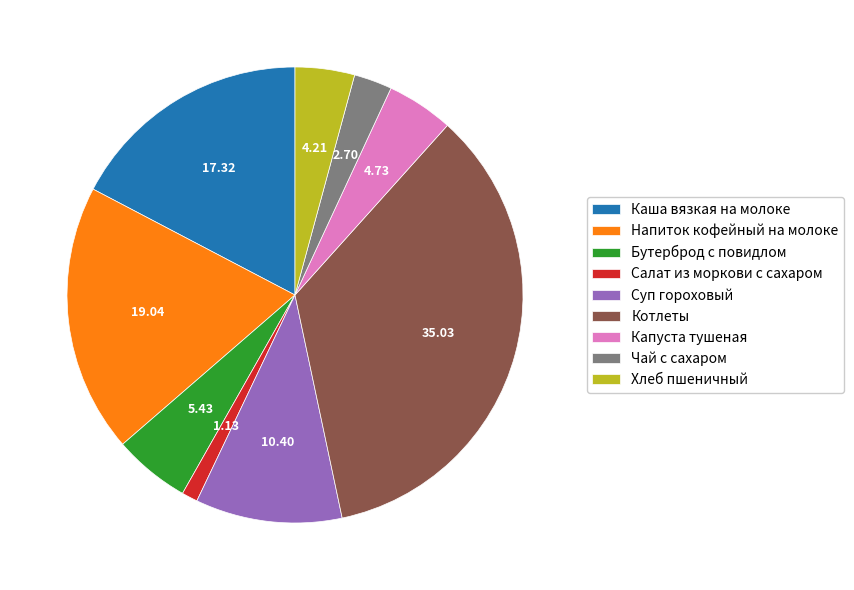

How many segments does this pie chart have?

9